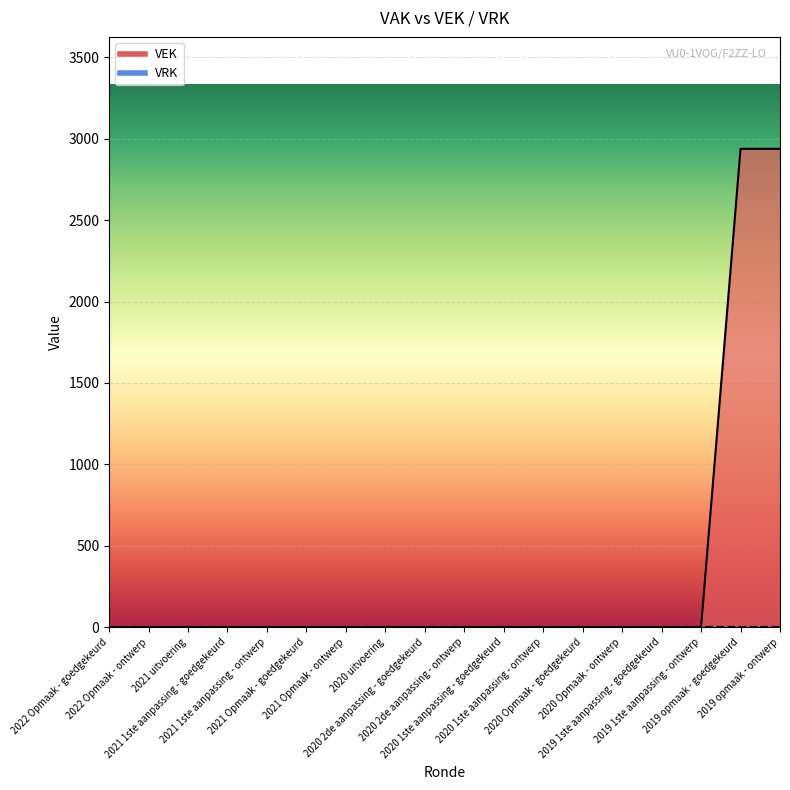

What is the difference between the second highest and second lowest values?

2938